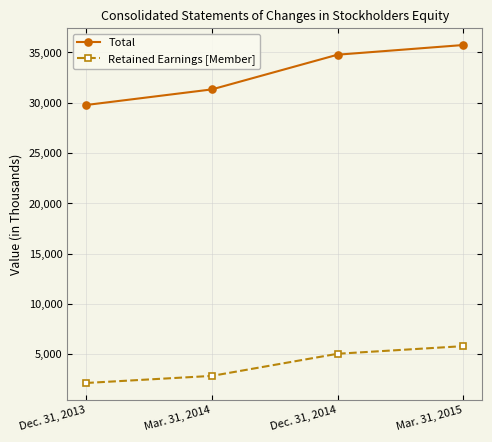

True or false: Total and Retained Earnings [Member] intersect in this chart.

False